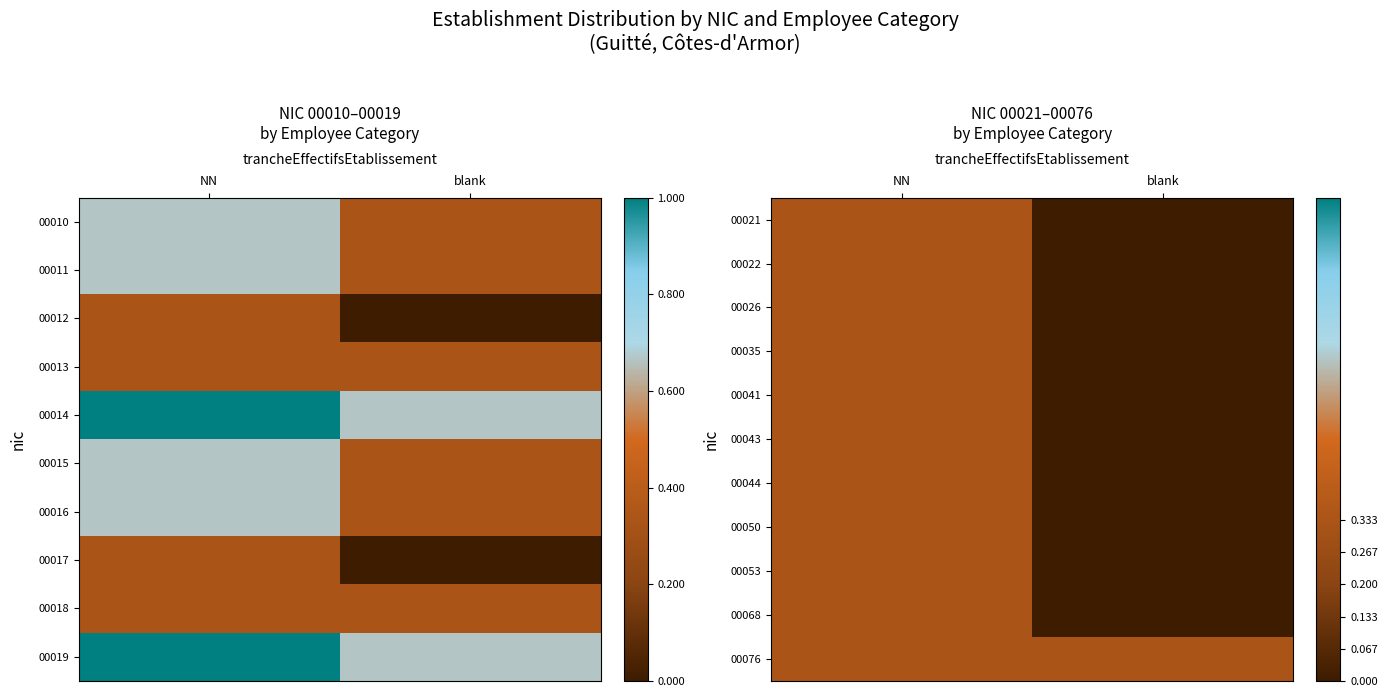

At which category is the sum across all series the highest?

NN